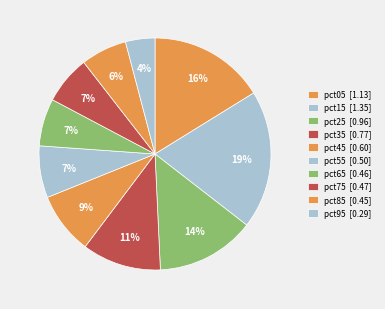

How many segments does this pie chart have?

10